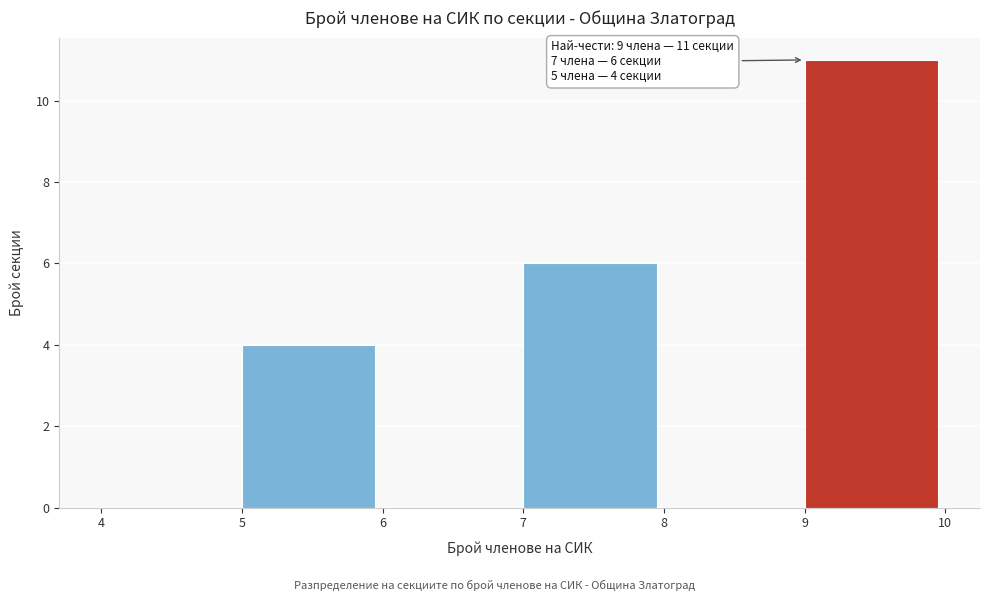

Over which range of the x-axis is the bar tallest?

9 to 10